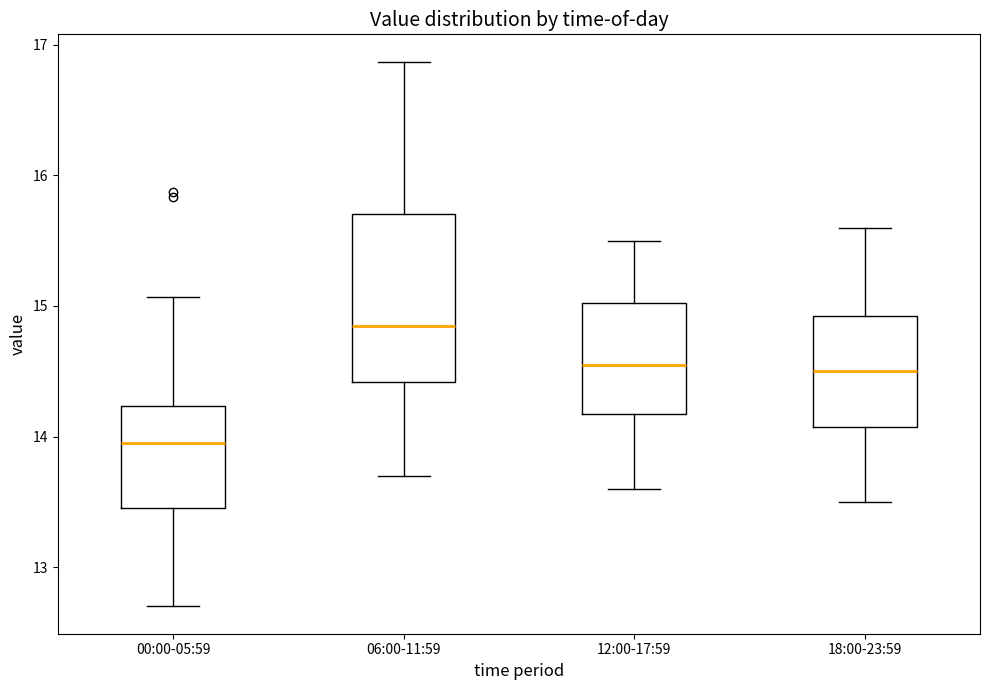

Reading left to right, read every box against the y-axis: the position of its median line, the range the box covers, and the ends of its whiskers. The values are not printed on the chart, so give them approximately, as read against the axis.

00:00-05:59: median 14.0, box 13.5 to 14.2, whiskers 12.7 to 15.1
06:00-11:59: median 14.9, box 14.4 to 15.7, whiskers 13.7 to 16.9
12:00-17:59: median 14.6, box 14.2 to 15.0, whiskers 13.6 to 15.5
18:00-23:59: median 14.5, box 14.1 to 14.9, whiskers 13.5 to 15.6